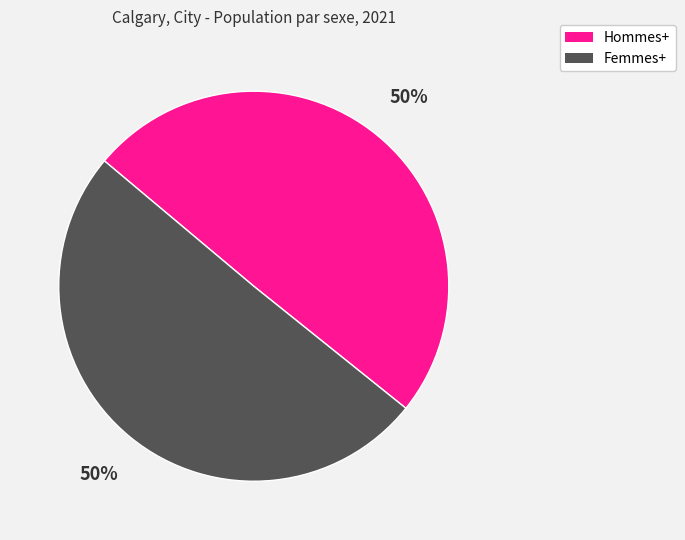

To the nearest percent, what is the combined percentage of Hommes+ and Femmes+?

100%